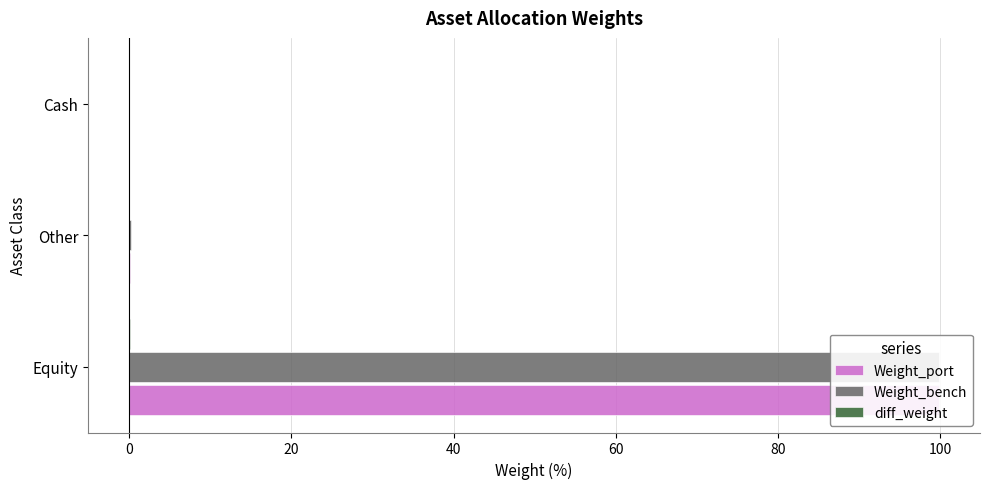

Which series has the largest range (max minus min)?

Weight_port